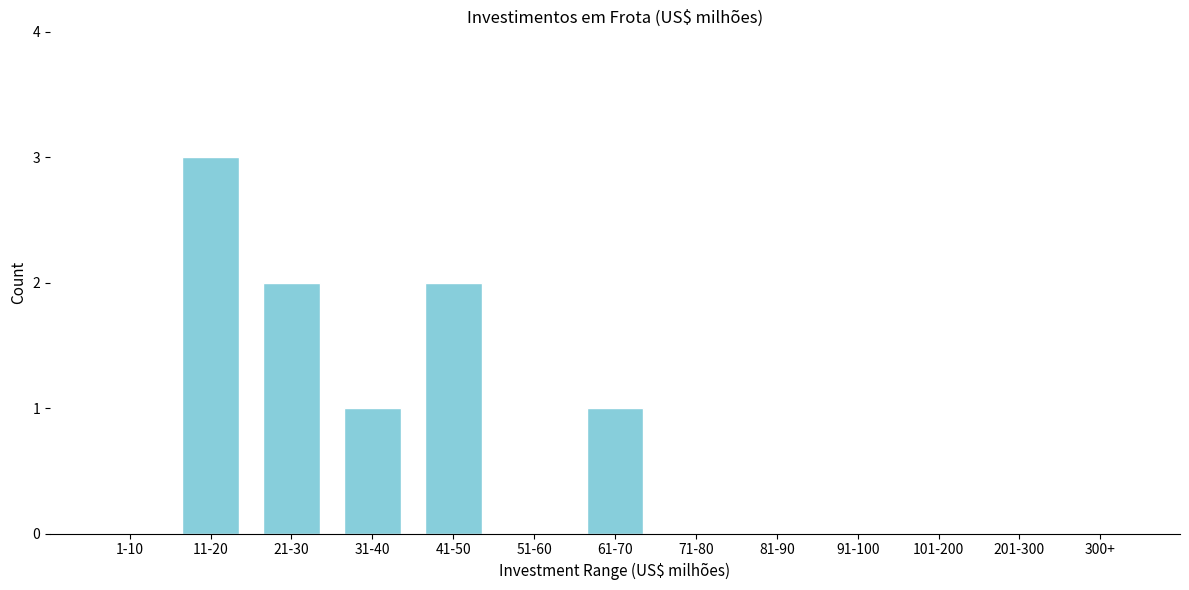

Reading left to right, list all the values displayed in this chart.

1-10=0	11-20=3	21-30=2	31-40=1	41-50=2	51-60=0	61-70=1	71-80=0	81-90=0	91-100=0	101-200=0	201-300=0	300+=0